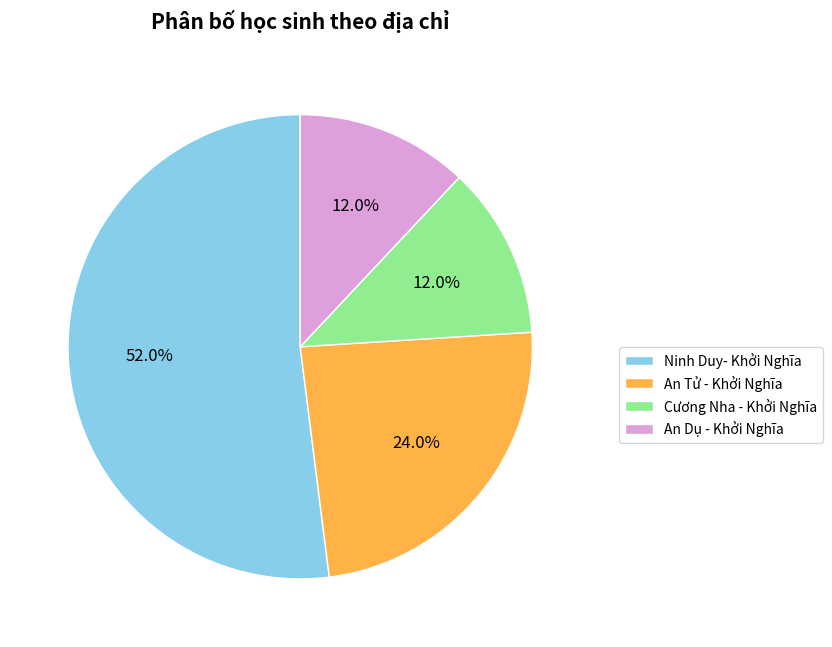

What is the ratio of the value at Ninh Duy- Khởi Nghĩa to the value at An Dụ - Khởi Nghĩa?

4.3